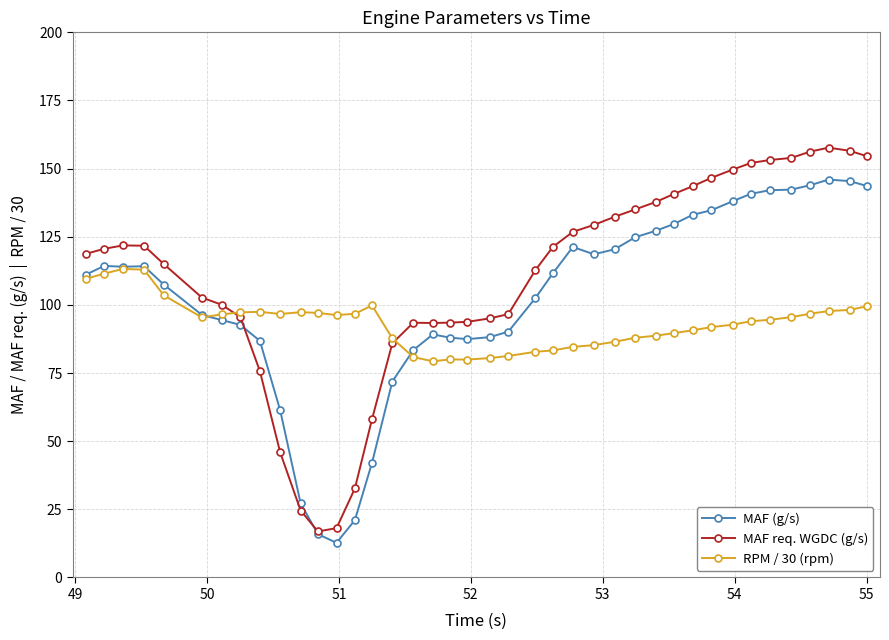

True or false: MAF req. WGDC (g/s) has more than 0 interior local peaks.

True